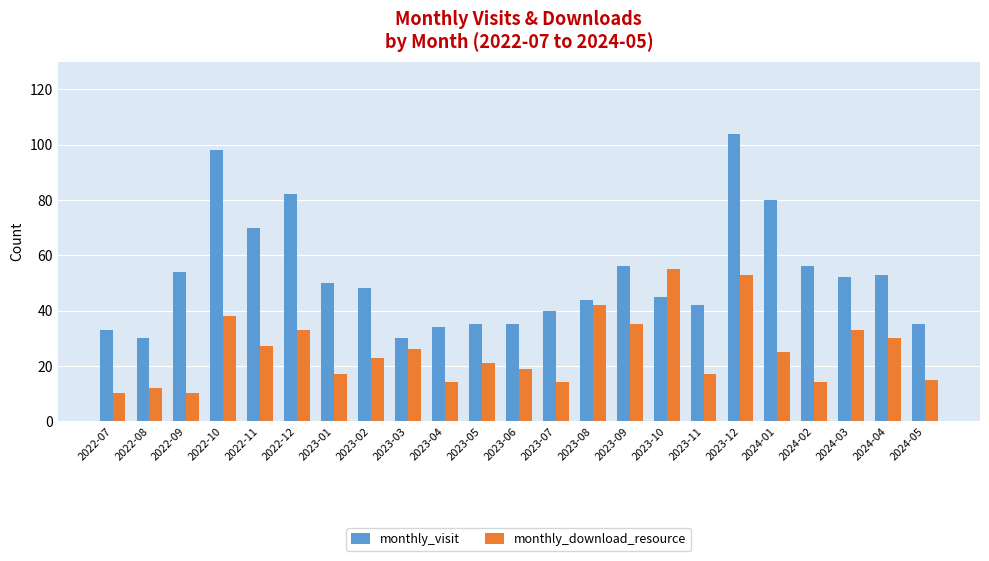

The monthly_download_resource series shows 55 at 2023-10. True or false?

True